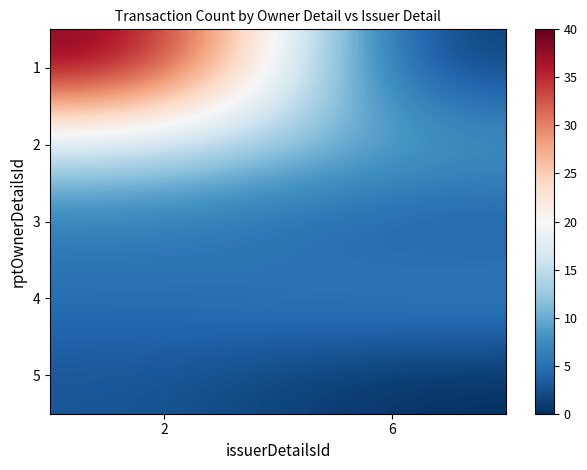

Reading left to right, extract all data points from this chart.

1: 2=40	6=0
2: 2=16	6=9
3: 2=6	6=3
4: 2=5	6=7
5: 2=3	6=0